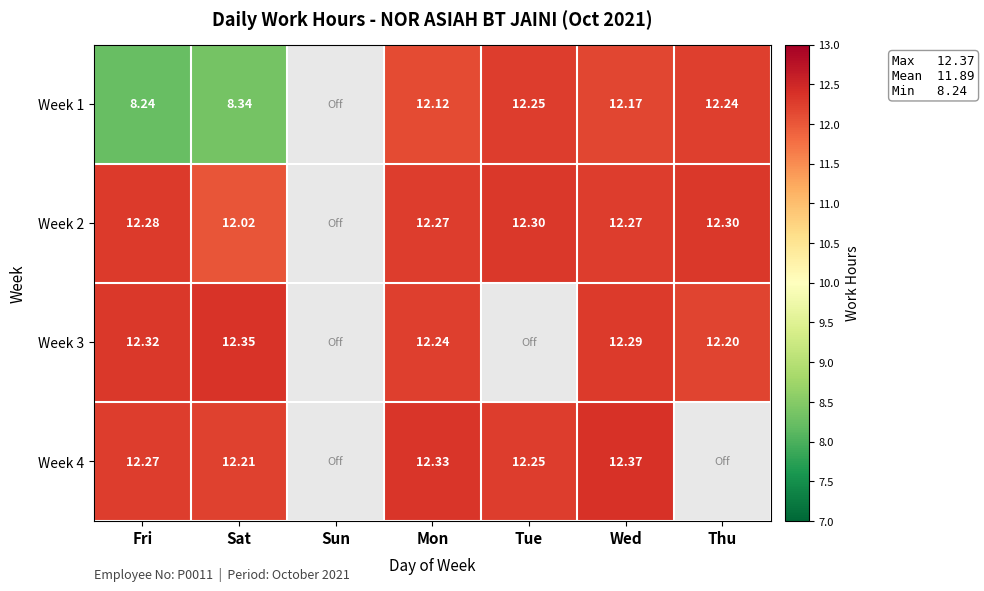

What is the total value across all series at Mon?

49.0